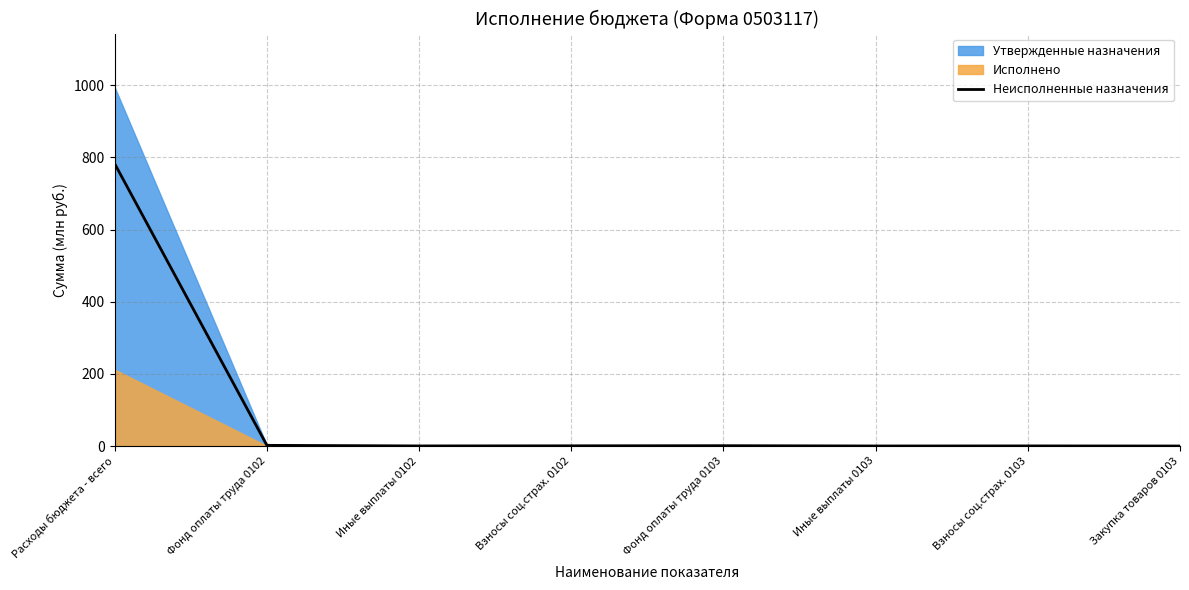

Is it true that the value at Фонд оплаты труда 0103 is 0.5?

False